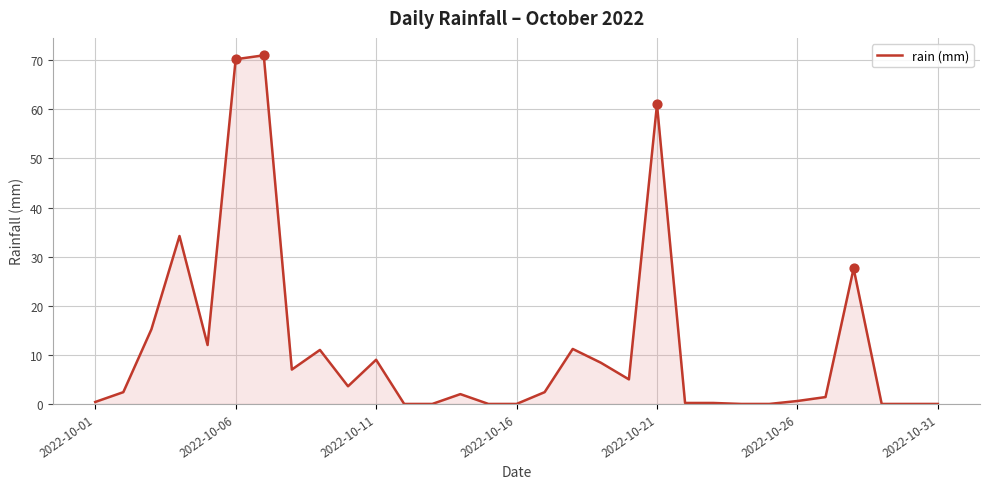

What is the difference between the maximum and minimum values?

71.0